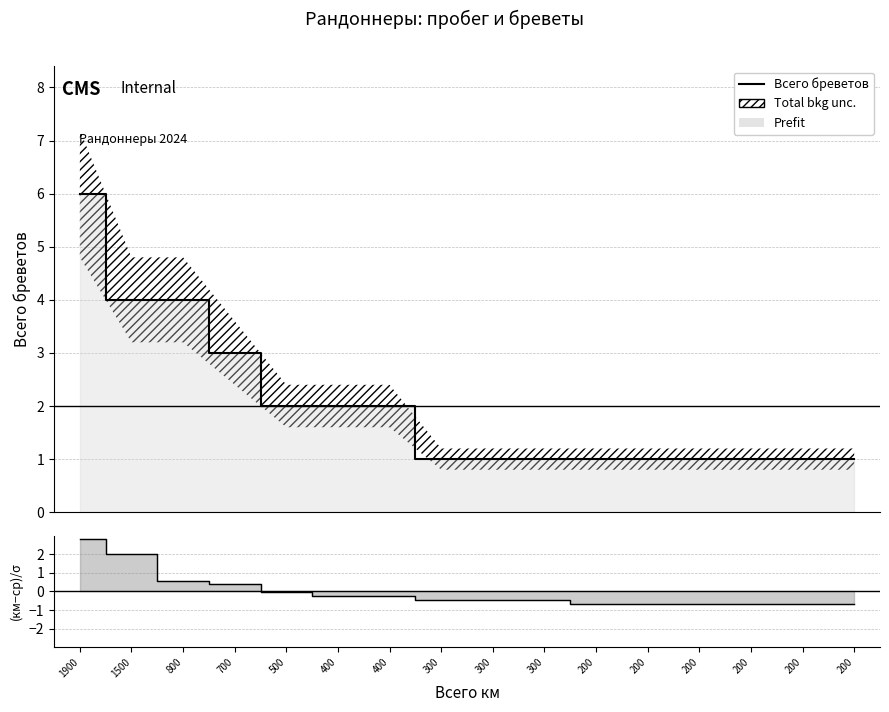

How many values exceed 1?

7